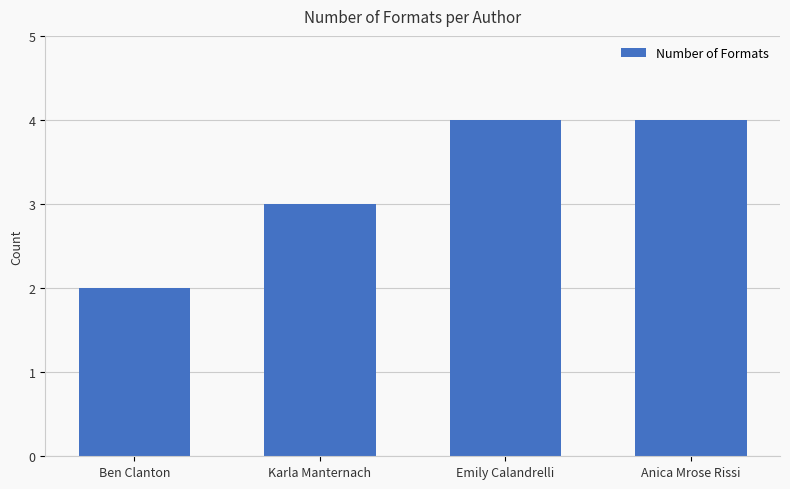

What is the sum of the values at Karla Manternach and Ben Clanton?

5